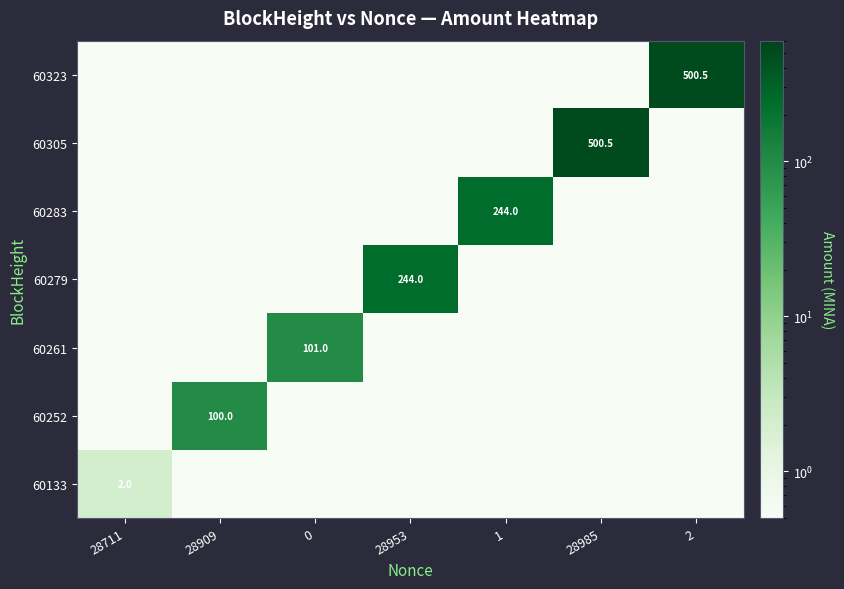

Is it true that 60261 equals 101.0 at 0?

True